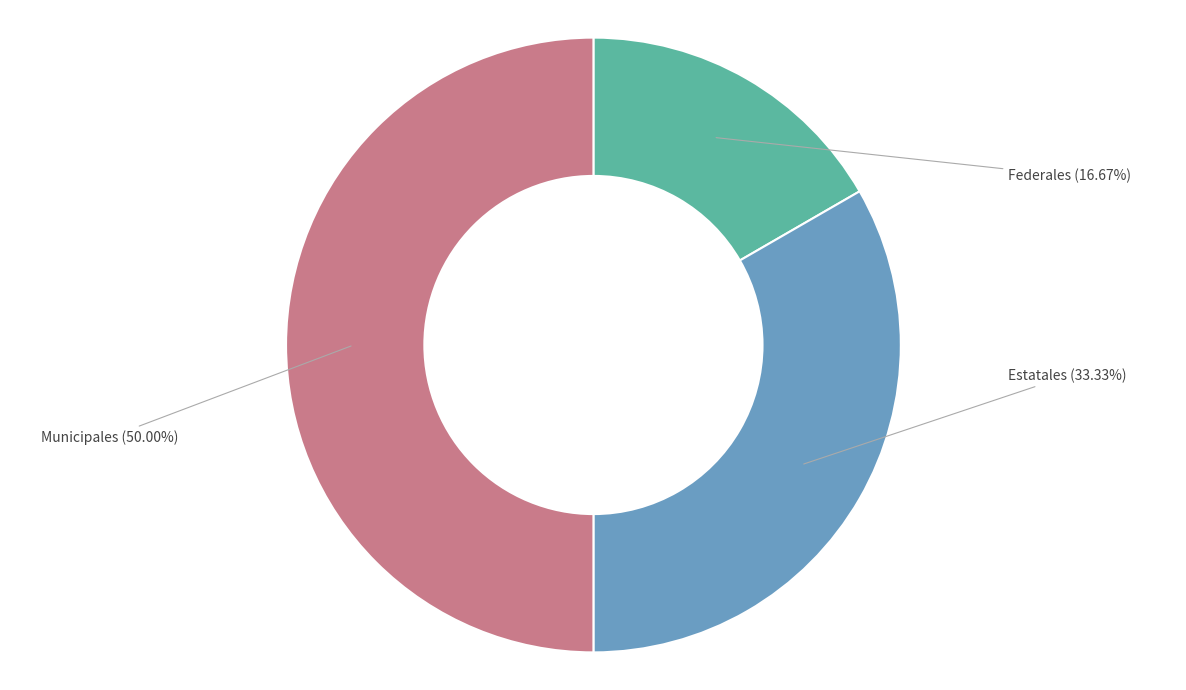

True or false: Estatales accounts for 46% of the total.

False